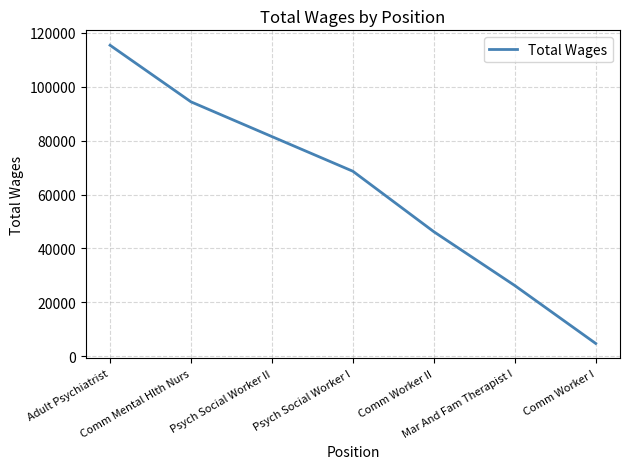

Count the values in the range 26267 to 94340.

5